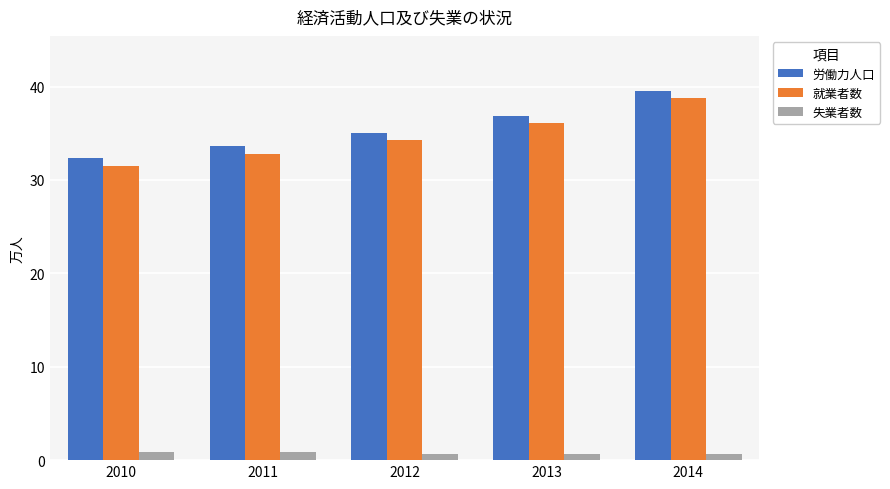

At which label does 就業者数 reach its peak?

2014